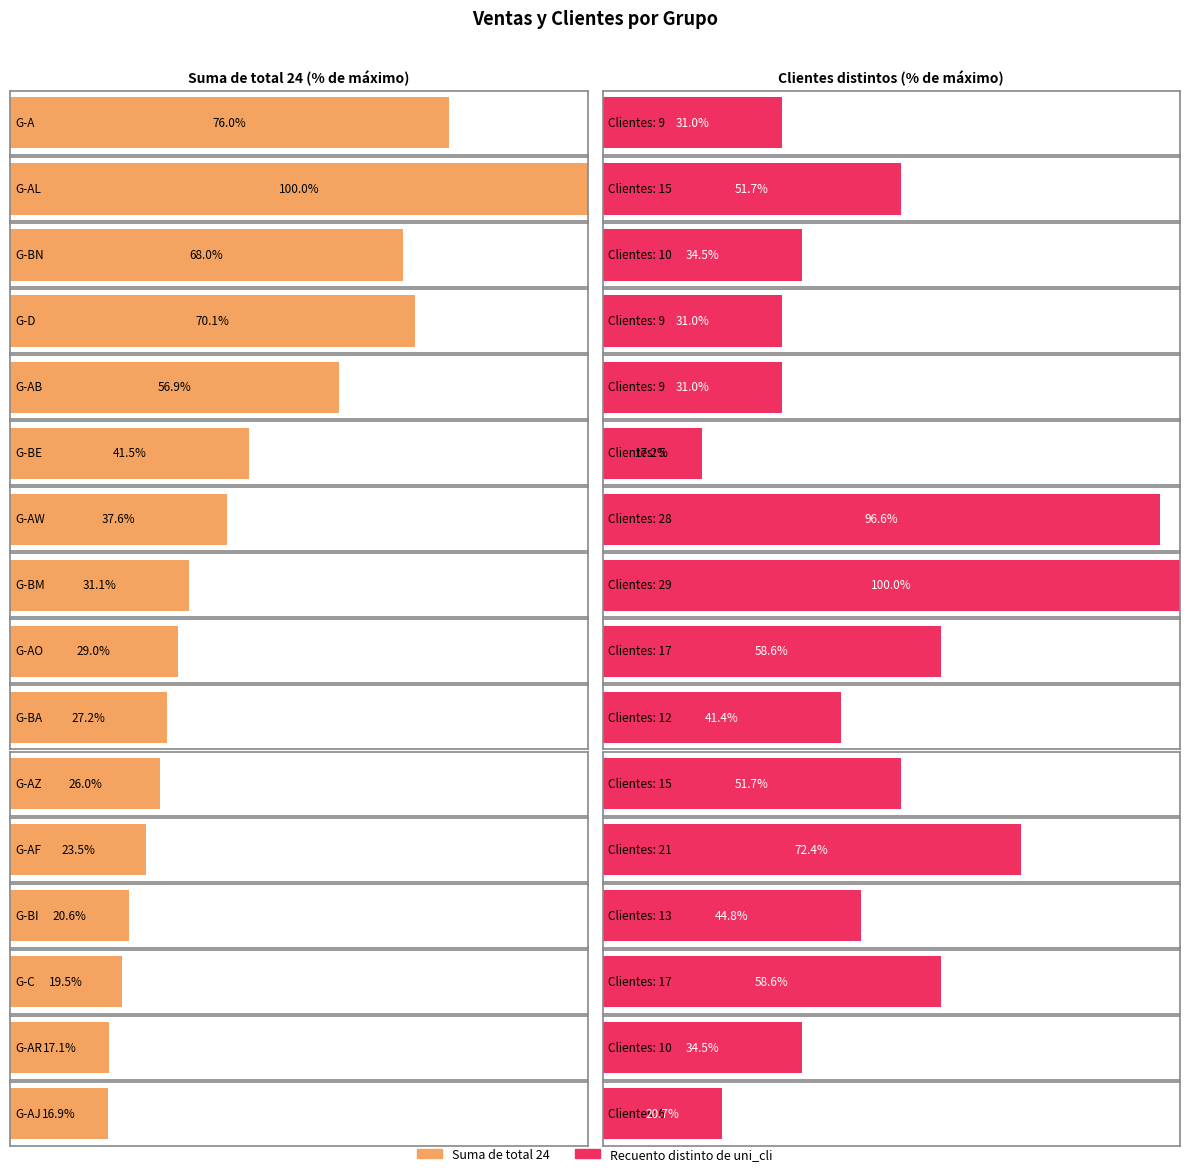

At which category is the sum across all series the highest?

G-AL